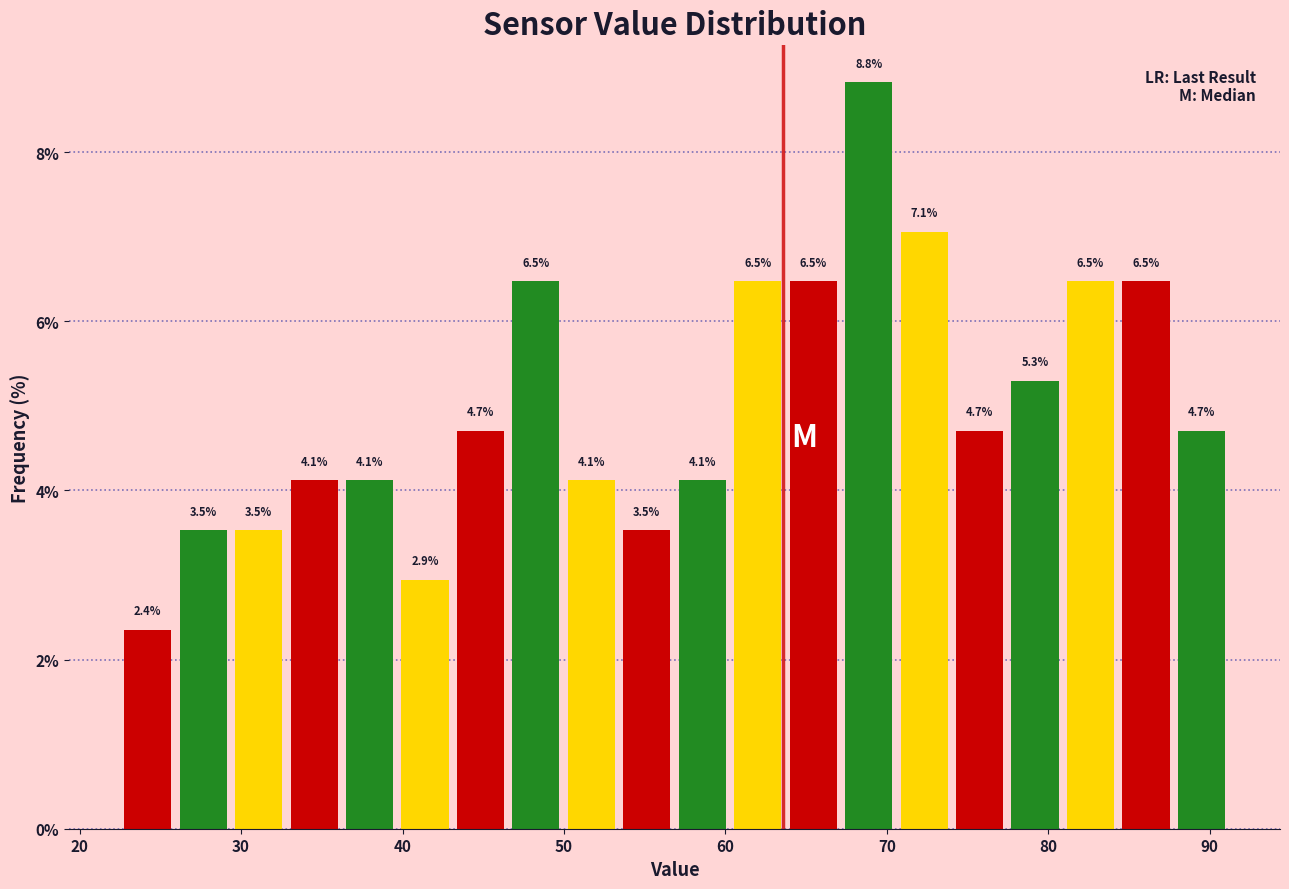

Around what value on the x-axis is the tallest bar? Give the approximate position of its centre, as read against the axis.

69